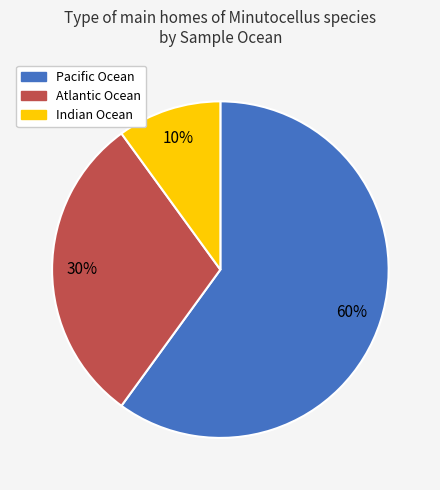

Is there a majority slice in this chart?

Yes